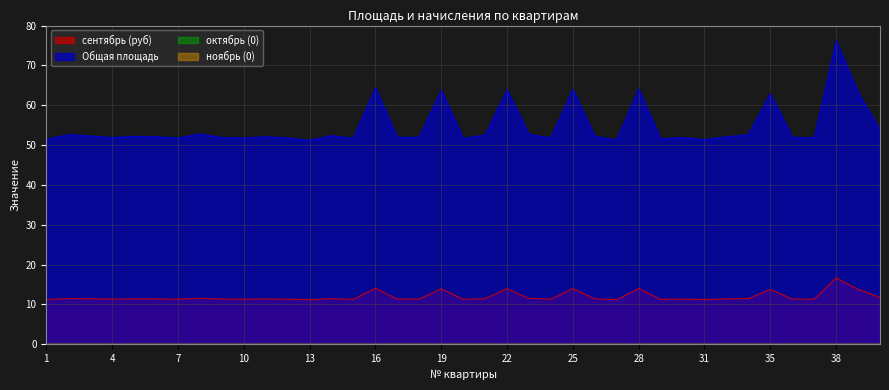

Which has a higher value, 39 or 2?

39